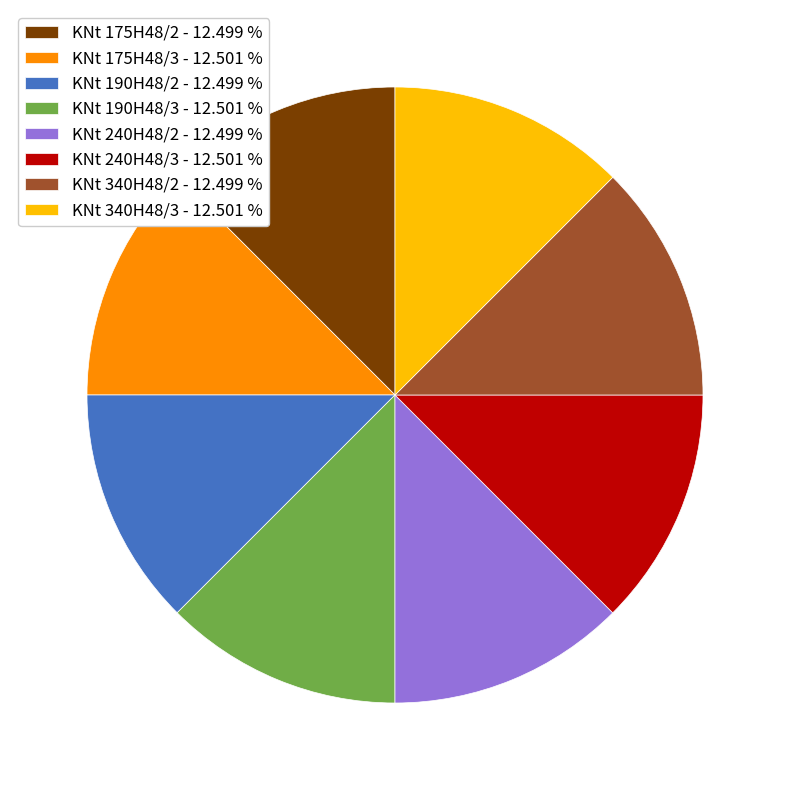

What is the ratio of the value at KNt 175H48/2 - 12.499 % to the value at KNt 240H48/3 - 12.501 %?

1.0